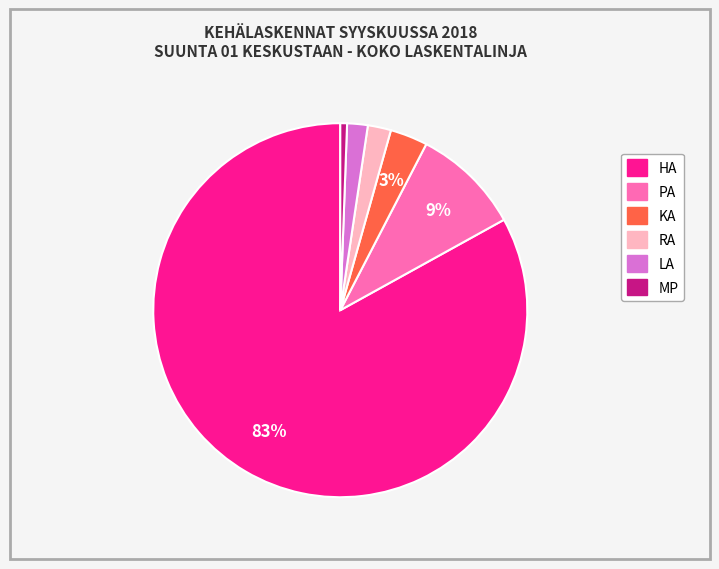

What is the majority slice?

HA